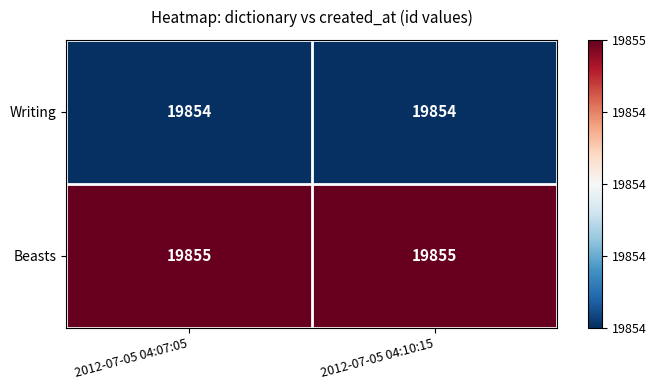

What is the maximum value shown in the chart?

19855